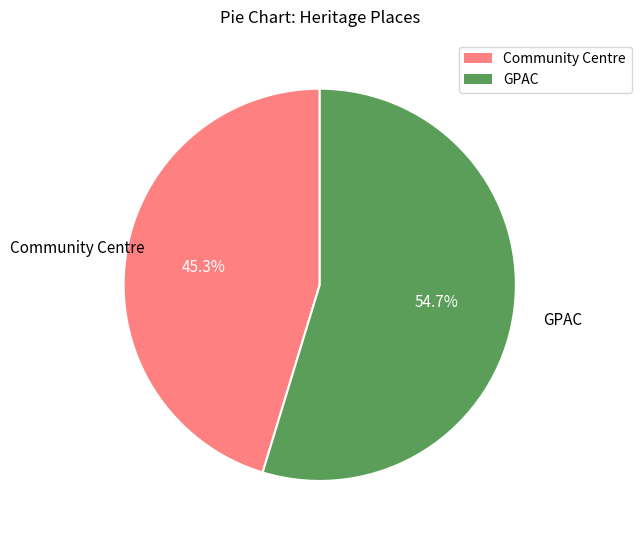

To the nearest percent, what is the average slice percentage?

50%